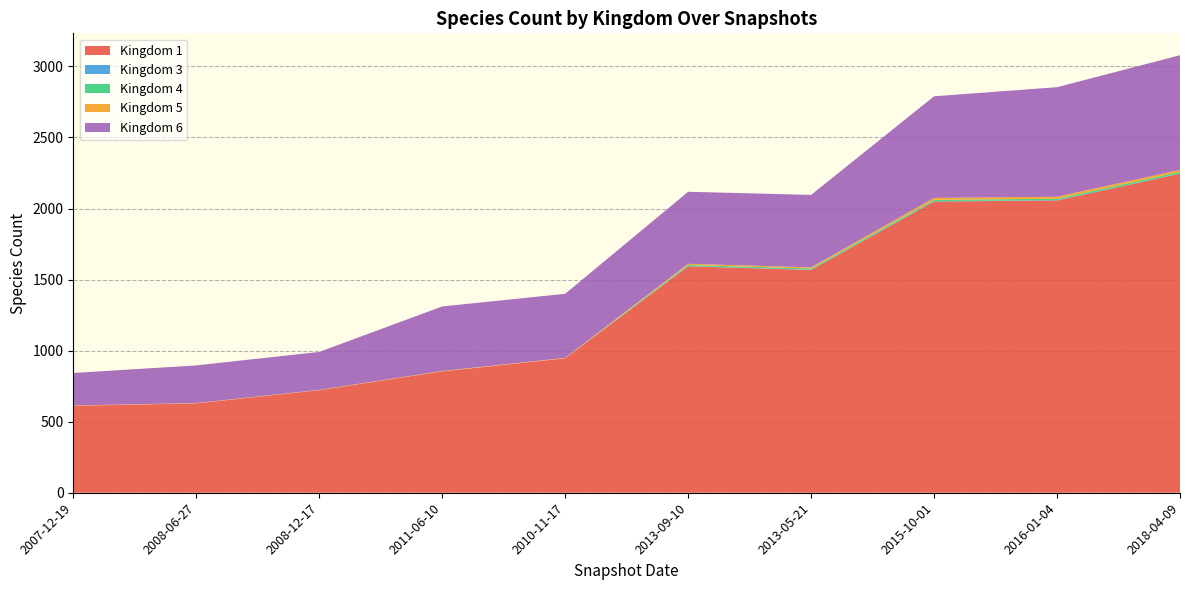

Reading left to right, list all the values displayed in this chart.

1: 2007-12-19=612	2008-06-27=629	2008-12-17=722	2011-06-10=854	2010-11-17=946	2013-09-10=1593	2013-05-21=1568	2015-10-01=2049	2016-01-04=2057	2018-04-09=2245
3: 2007-12-19=0	2008-06-27=0	2008-12-17=0	2011-06-10=0	2010-11-17=0	2013-09-10=2	2013-05-21=2	2015-10-01=3	2016-01-04=3	2018-04-09=2
4: 2007-12-19=0	2008-06-27=0	2008-12-17=0	2011-06-10=0	2010-11-17=0	2013-09-10=8	2013-05-21=8	2015-10-01=9	2016-01-04=9	2018-04-09=11
5: 2007-12-19=2	2008-06-27=2	2008-12-17=2	2011-06-10=3	2010-11-17=3	2013-09-10=8	2013-05-21=8	2015-10-01=14	2016-01-04=14	2018-04-09=14
6: 2007-12-19=229	2008-06-27=265	2008-12-17=267	2011-06-10=454	2010-11-17=451	2013-09-10=507	2013-05-21=510	2015-10-01=715	2016-01-04=771	2018-04-09=807